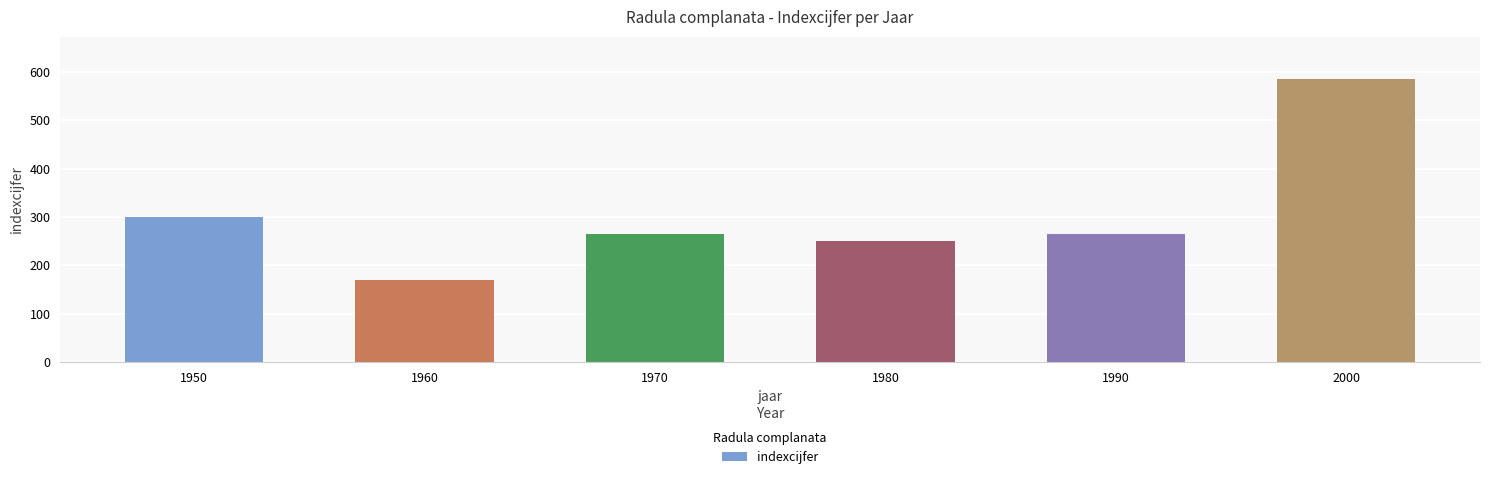

What is the maximum value shown in the chart?

585